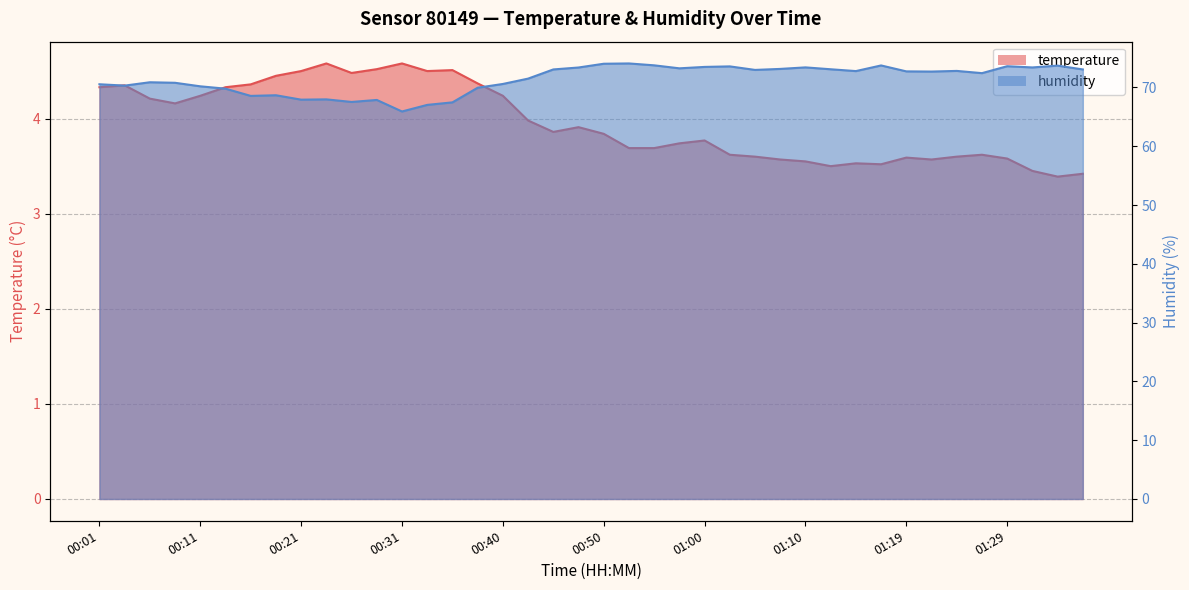

True or false: temperature and humidity intersect in this chart.

False